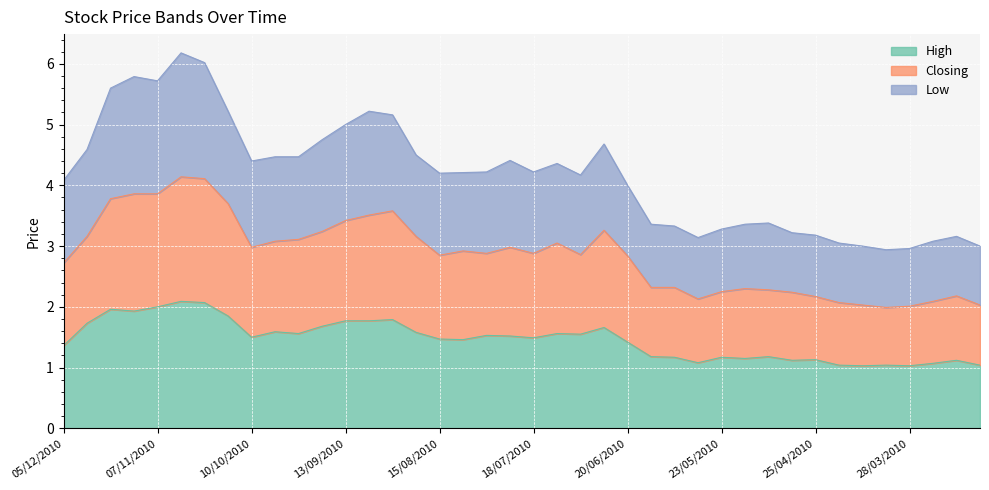

What is the difference between the maximum and second lowest values in the Low series?

3.2